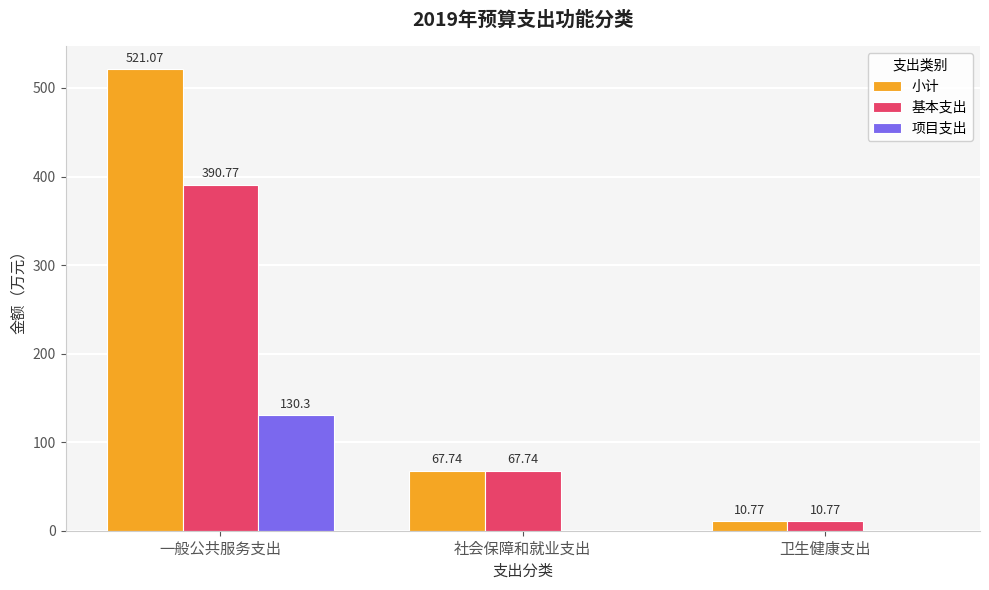

Are the bars horizontal?

No